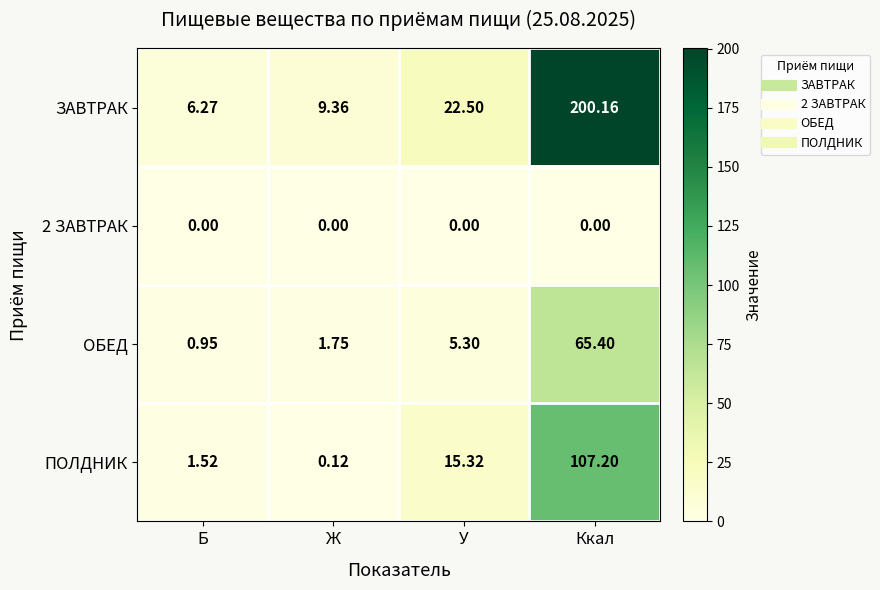

List the labels in order of ЗАВТРАК value, smallest first.

Б, Ж, У, Ккал